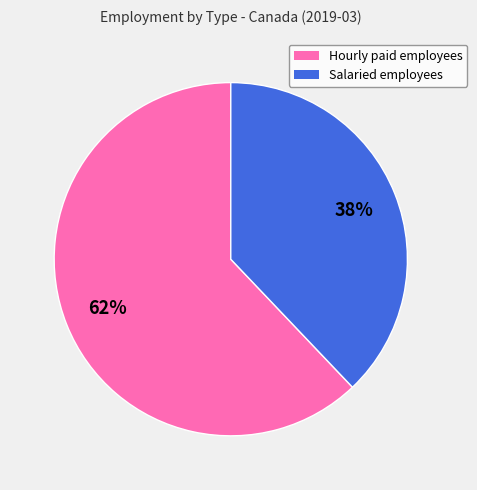

Between Salaried employees and Hourly paid employees, which is larger?

Hourly paid employees